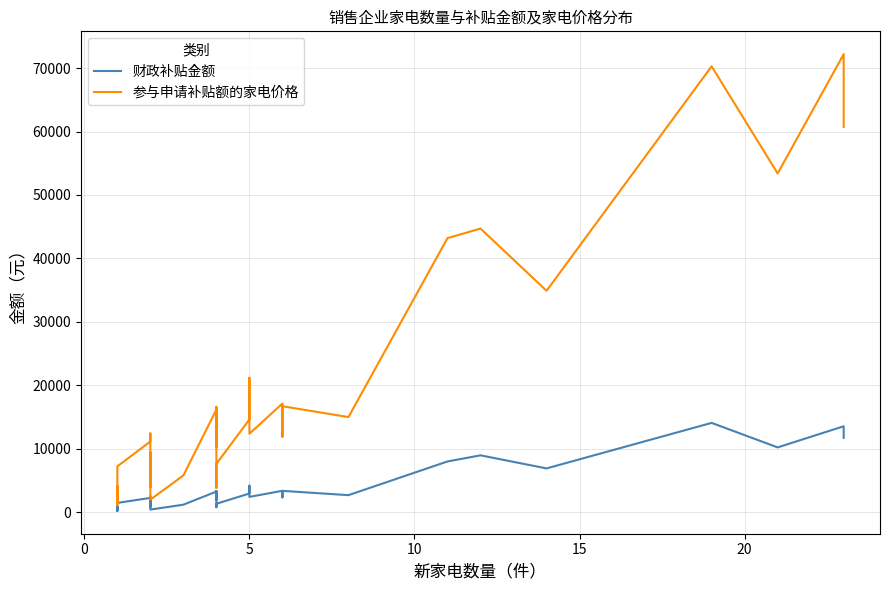

Which series has the largest range (max minus min)?

参与申请补贴额的家电价格